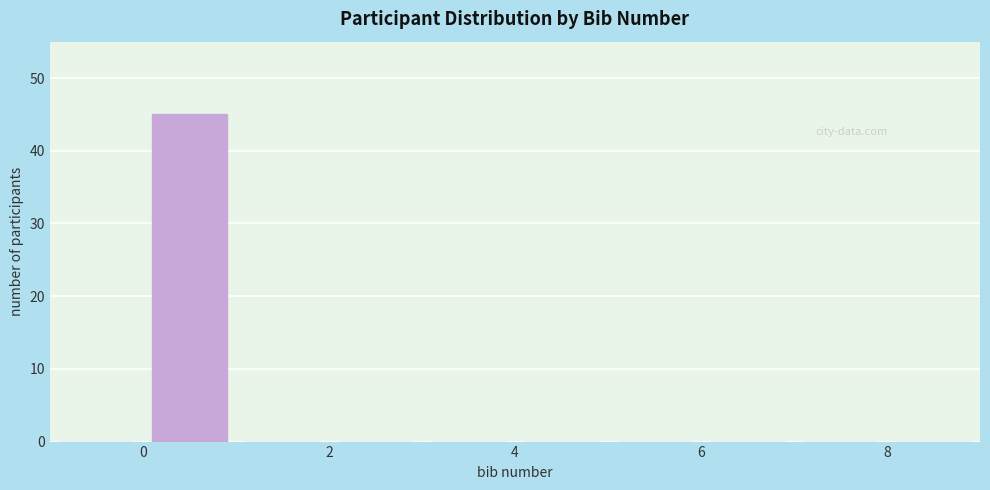

Over which range of the x-axis is the bar tallest?

0 to 1